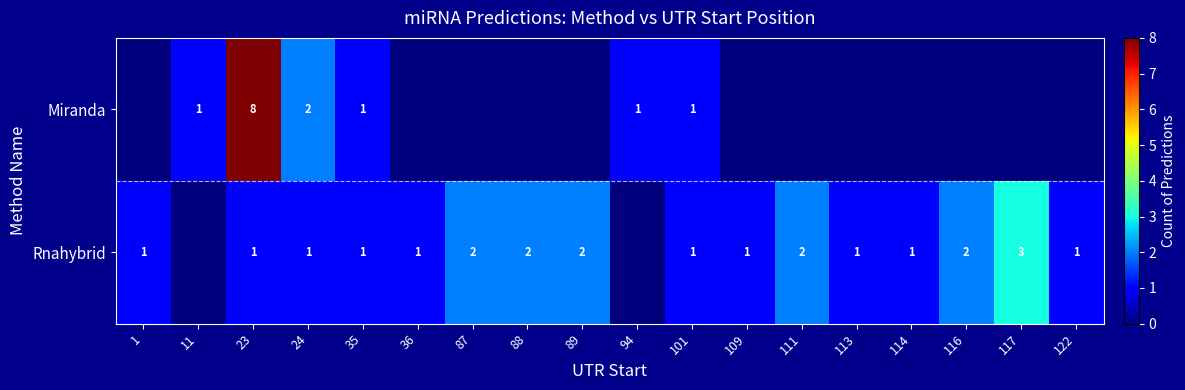

Is the value of Miranda at 35 greater than the value of Rnahybrid at 111?

No